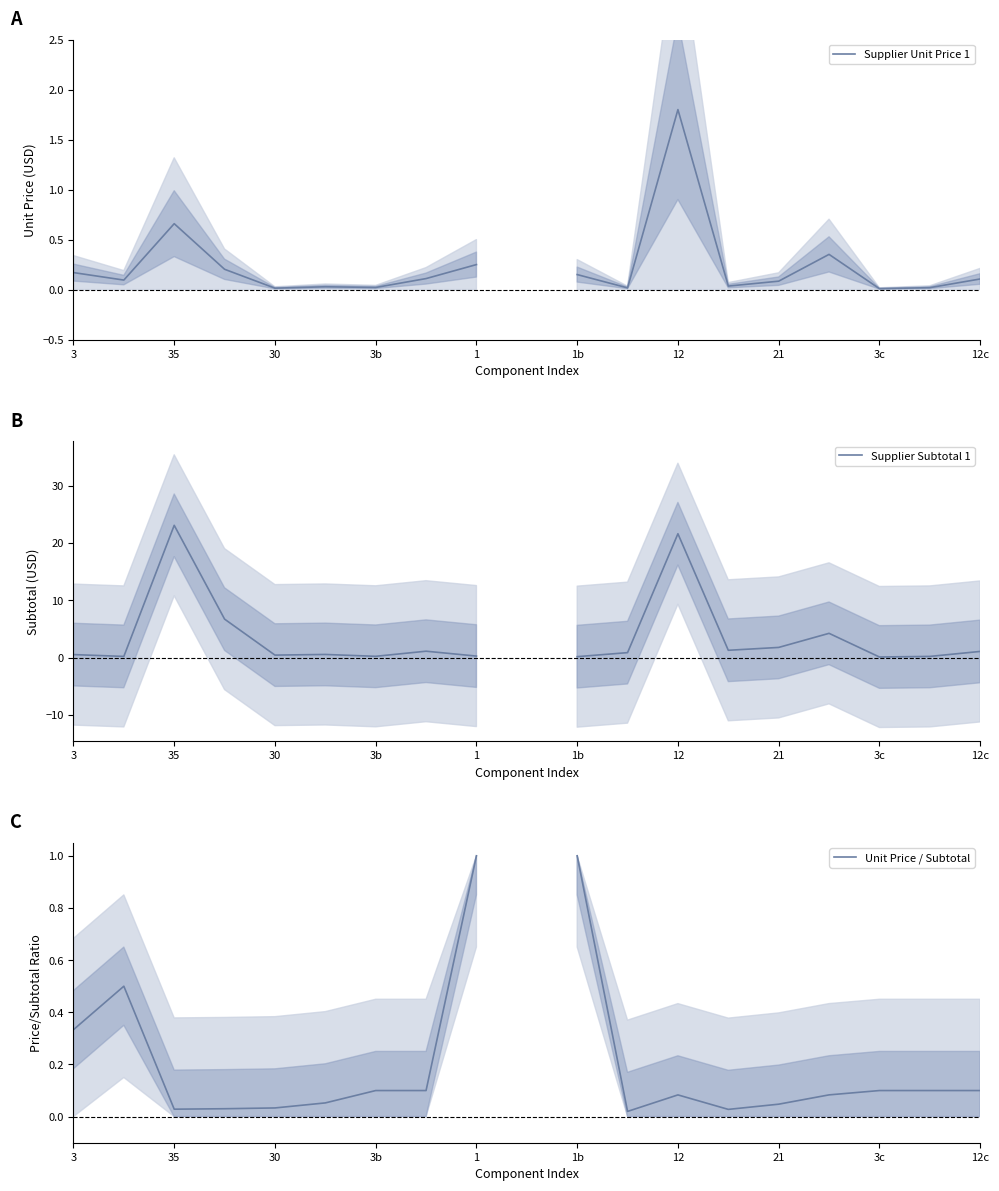

True or false: Supplier Subtotal 1 has a value of 0.6 at 21.

False